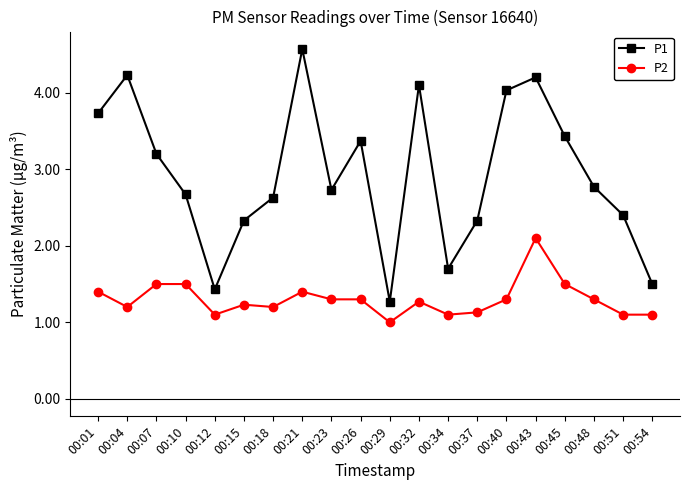

What is the value of the P2 point at the 10th from the left?

1.3